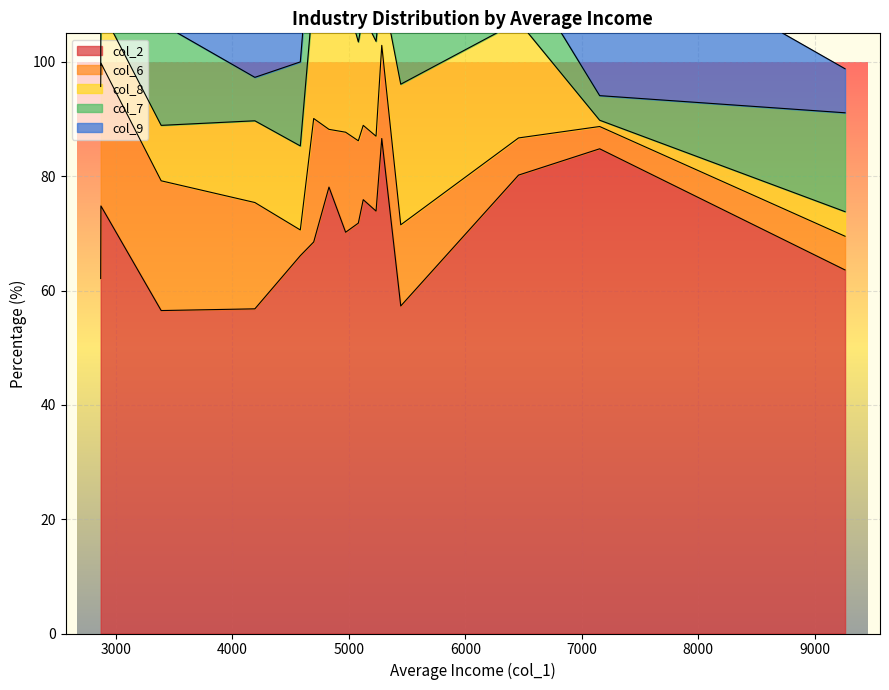

What is the minimum value for col_2?

56.5